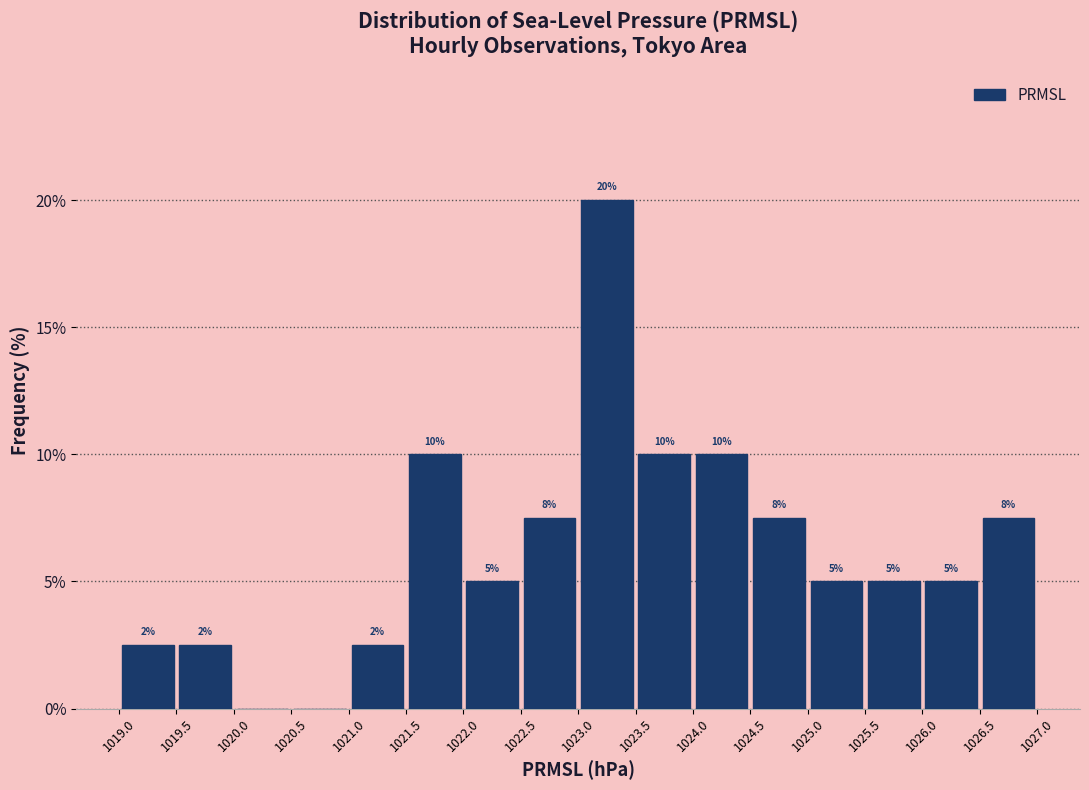

Over which range of the x-axis is the bar tallest?

1023.0 to 1023.5